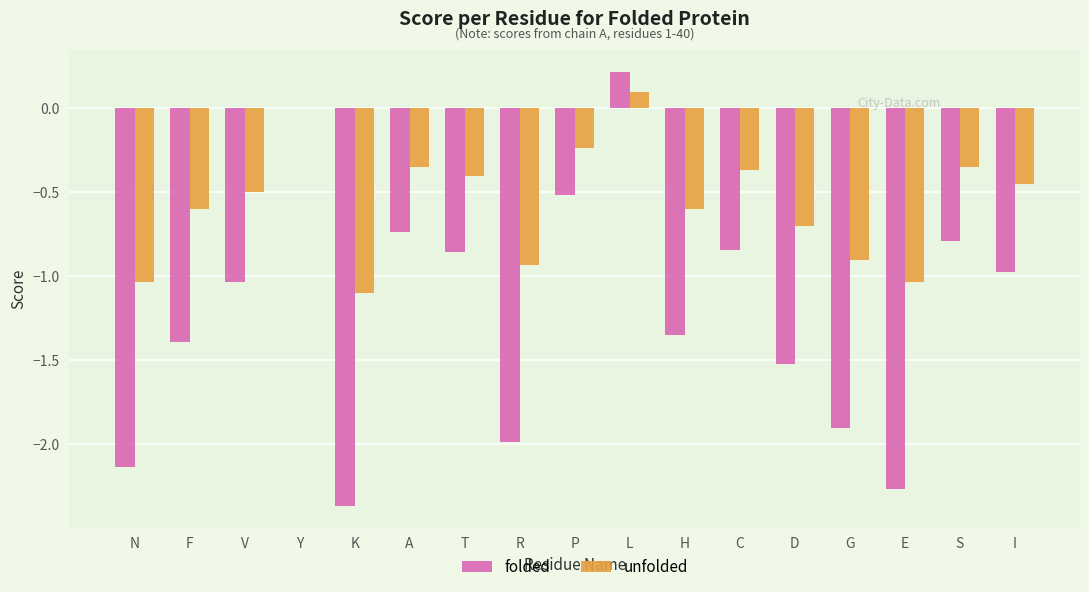

How many groups of bars are there?

17